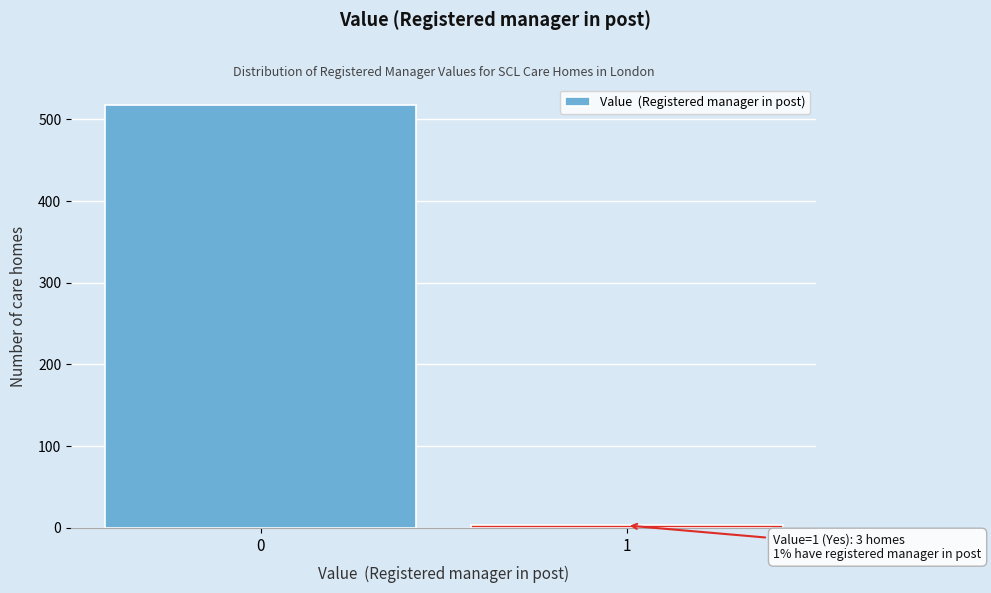

Reading left to right, list all the values displayed in this chart.

0=517	1=3